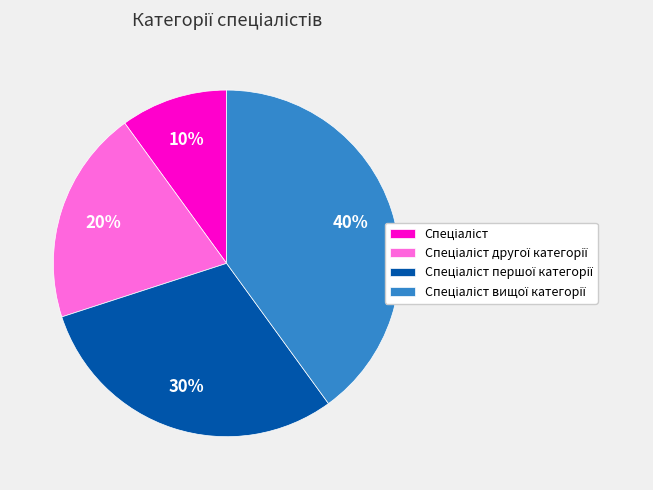

To the nearest percent, what is the average slice percentage?

25%